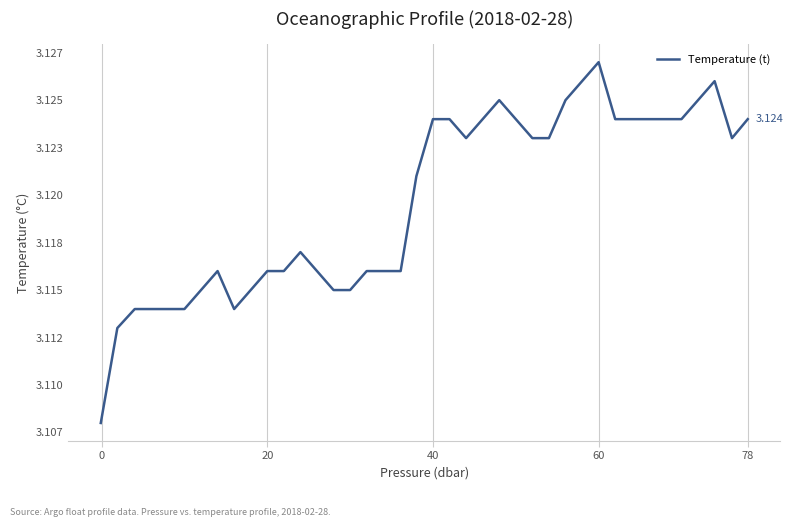

True or false: the data has more than 1 interior local peaks.

True